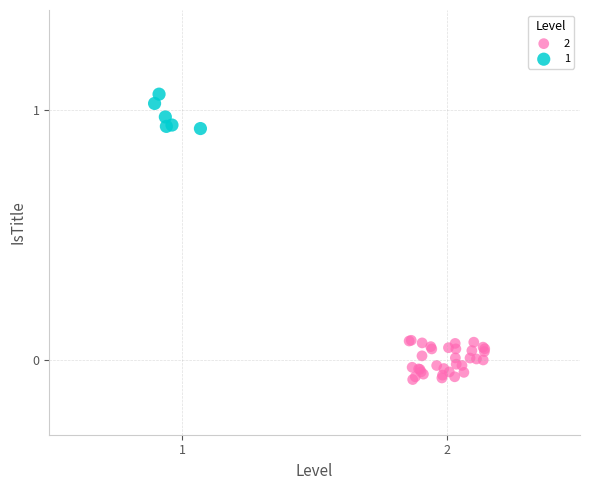

What are all the series names shown in the legend?

2, 1